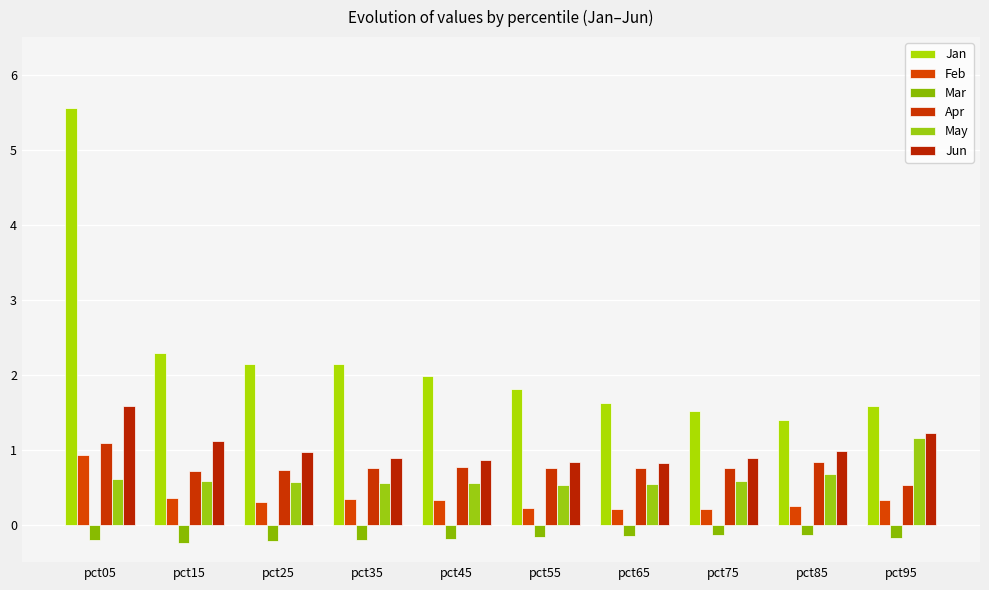

What is the sum of all Mar values?

-1.8